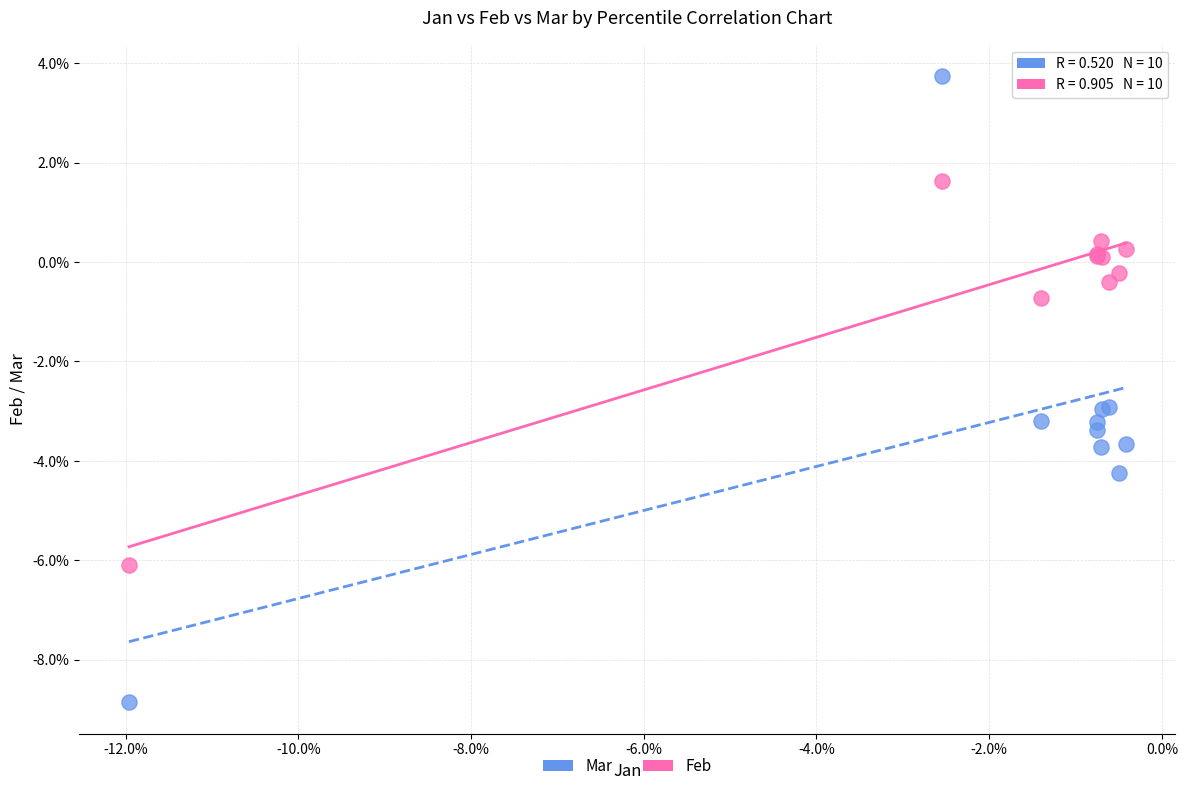

Which series has the widest spread of Y values?

Mar